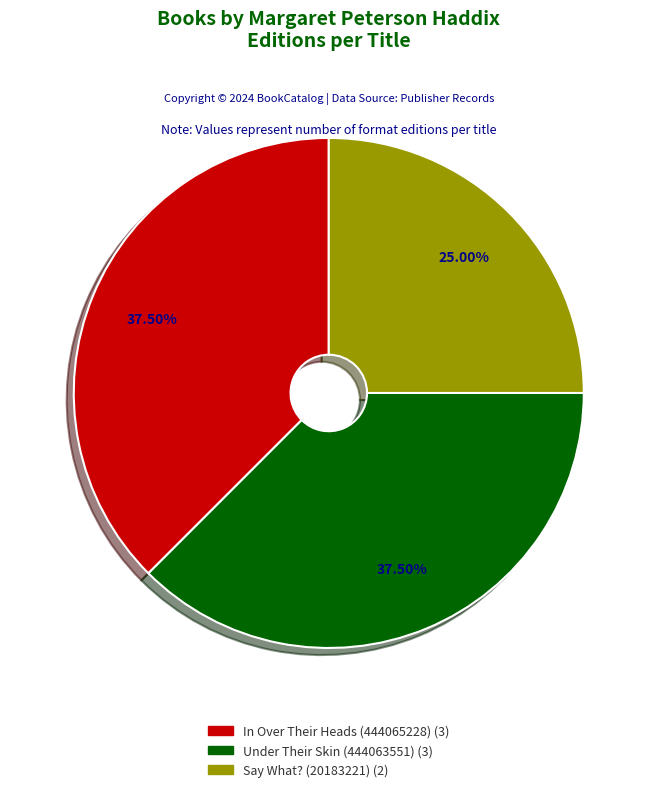

Combined, do Under Their Skin (444063551) and In Over Their Heads (444065228) account for over 50%?

Yes